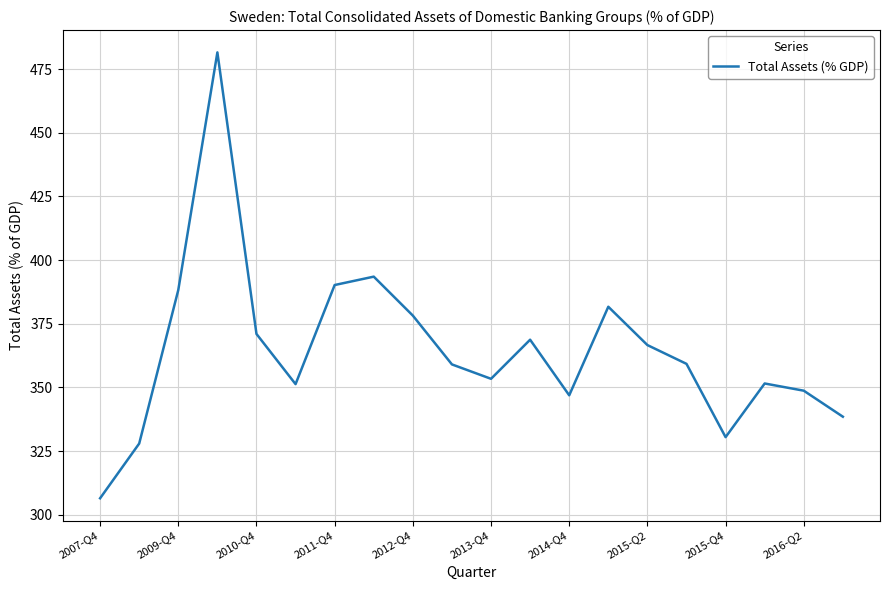

What is the difference between the second highest and minimum values?

87.0